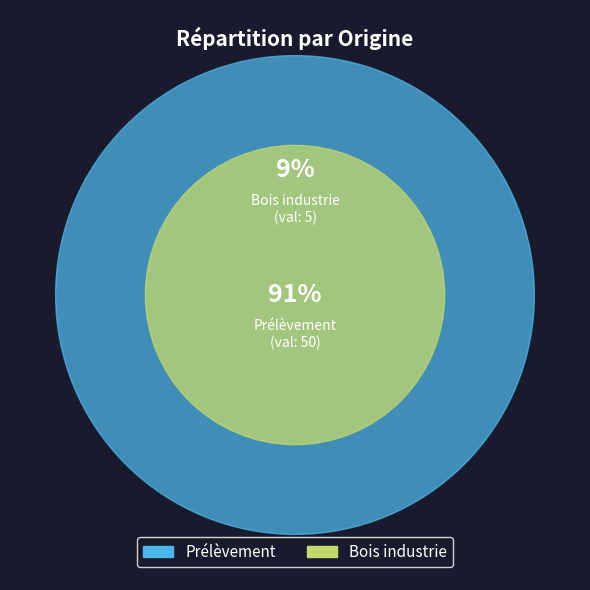

What is the change in value from Prélèvement to Bois industrie?

-45